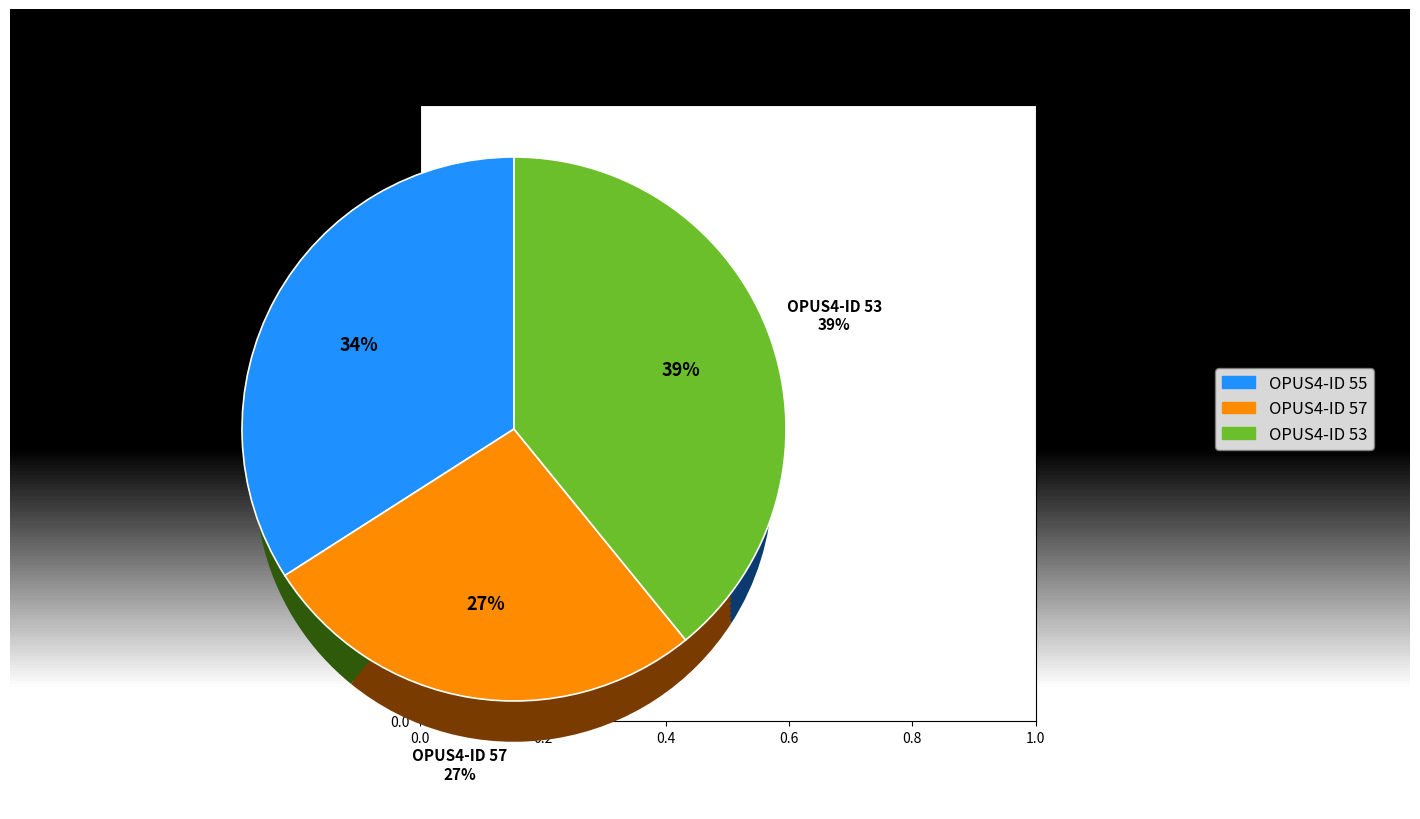

How many slices are in this pie chart?

3